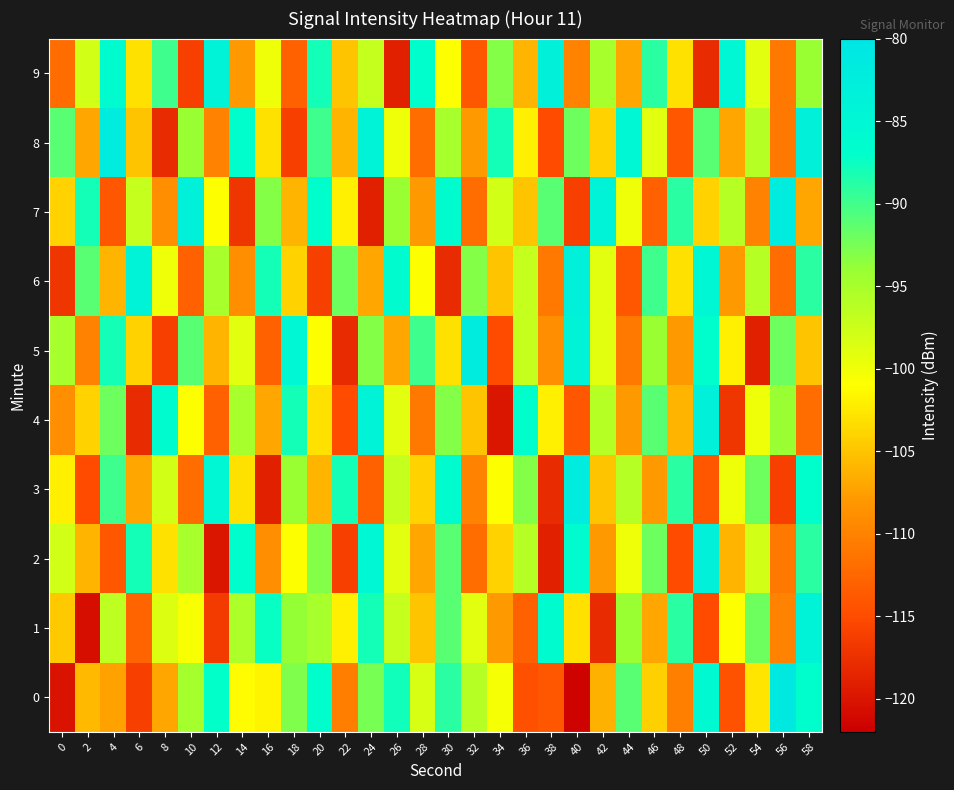

Reading left to right, list all the values displayed in this chart.

0: 0=-120.1	2=-105.7	4=-107.4	6=-115.9	8=-106.9	10=-94.8	12=-87.1	14=-101.2	16=-101.8	18=-92.9	20=-87.0	22=-110.4	24=-92.6	26=-87.8	28=-98.3	30=-89.0	32=-96.0	34=-100.4	36=-114.6	38=-114.0	40=-121.5	42=-106.3	44=-91.0	46=-104.2	48=-110.2	50=-85.7	52=-114.3	54=-102.8	56=-81.3	58=-86.9
1: 0=-104.7	2=-120.6	4=-96.4	6=-112.7	8=-98.6	10=-100.5	12=-116.5	14=-95.3	16=-87.5	18=-93.9	20=-95.0	22=-102.0	24=-88.0	26=-97.0	28=-105.0	30=-91.0	32=-99.0	34=-108.0	36=-113.0	38=-86.0	40=-103.0	42=-118.0	44=-94.0	46=-107.0	48=-89.0	50=-115.0	52=-101.0	54=-92.0	56=-110.0	58=-84.0
2: 0=-98.0	2=-106.0	4=-114.0	6=-88.0	8=-103.0	10=-95.0	12=-120.0	14=-87.0	16=-109.0	18=-101.0	20=-93.0	22=-116.0	24=-85.0	26=-99.0	28=-107.0	30=-91.0	32=-112.0	34=-104.0	36=-96.0	38=-119.0	40=-86.0	42=-108.0	44=-100.0	46=-92.0	48=-115.0	50=-83.0	52=-106.0	54=-98.0	56=-111.0	58=-89.0
3: 0=-102.0	2=-115.0	4=-90.0	6=-107.0	8=-98.0	10=-112.0	12=-85.0	14=-103.0	16=-119.0	18=-94.0	20=-106.0	22=-88.0	24=-113.0	26=-97.0	28=-104.0	30=-86.0	32=-110.0	34=-101.0	36=-93.0	38=-118.0	40=-82.0	42=-105.0	44=-96.0	46=-108.0	48=-89.0	50=-114.0	52=-100.0	54=-92.0	56=-116.0	58=-87.0
4: 0=-109.0	2=-104.0	4=-92.0	6=-118.0	8=-86.0	10=-101.0	12=-113.0	14=-95.0	16=-107.0	18=-88.0	20=-103.0	22=-115.0	24=-84.0	26=-99.0	28=-111.0	30=-93.0	32=-105.0	34=-120.0	36=-87.0	38=-102.0	40=-114.0	42=-96.0	44=-108.0	46=-91.0	48=-106.0	50=-83.0	52=-117.0	54=-100.0	56=-94.0	58=-112.0
5: 0=-95.0	2=-110.0	4=-88.0	6=-104.0	8=-116.0	10=-91.0	12=-106.0	14=-99.0	16=-113.0	18=-85.0	20=-101.0	22=-118.0	24=-93.0	26=-107.0	28=-90.0	30=-103.0	32=-82.0	34=-115.0	36=-97.0	38=-109.0	40=-84.0	42=-99.0	44=-111.0	46=-94.0	48=-108.0	50=-87.0	52=-102.0	54=-119.0	56=-92.0	58=-105.0
6: 0=-117.0	2=-91.0	4=-106.0	6=-84.0	8=-100.0	10=-113.0	12=-95.0	14=-109.0	16=-88.0	18=-104.0	20=-116.0	22=-92.0	24=-107.0	26=-86.0	28=-101.0	30=-118.0	32=-93.0	34=-105.0	36=-97.0	38=-111.0	40=-83.0	42=-99.0	44=-114.0	46=-90.0	48=-103.0	50=-85.0	52=-108.0	54=-96.0	56=-112.0	58=-89.0
7: 0=-104.0	2=-88.0	4=-114.0	6=-97.0	8=-109.0	10=-83.0	12=-101.0	14=-117.0	16=-93.0	18=-106.0	20=-87.0	22=-102.0	24=-119.0	26=-94.0	28=-108.0	30=-86.0	32=-112.0	34=-98.0	36=-105.0	38=-91.0	40=-116.0	42=-84.0	44=-100.0	46=-113.0	48=-89.0	50=-104.0	52=-96.0	54=-110.0	56=-82.0	58=-107.0
8: 0=-91.0	2=-107.0	4=-82.0	6=-105.0	8=-118.0	10=-94.0	12=-110.0	14=-87.0	16=-103.0	18=-116.0	20=-90.0	22=-106.0	24=-84.0	26=-100.0	28=-112.0	30=-95.0	32=-108.0	34=-88.0	36=-102.0	38=-115.0	40=-92.0	42=-104.0	44=-85.0	46=-99.0	48=-114.0	50=-91.0	52=-107.0	54=-96.0	56=-111.0	58=-83.0
9: 0=-112.0	2=-98.0	4=-86.0	6=-103.0	8=-90.0	10=-116.0	12=-84.0	14=-108.0	16=-100.0	18=-113.0	20=-88.0	22=-105.0	24=-97.0	26=-119.0	28=-87.0	30=-101.0	32=-114.0	34=-93.0	36=-106.0	38=-83.0	40=-110.0	42=-95.0	44=-107.0	46=-89.0	48=-103.0	50=-118.0	52=-85.0	54=-99.0	56=-111.0	58=-94.0